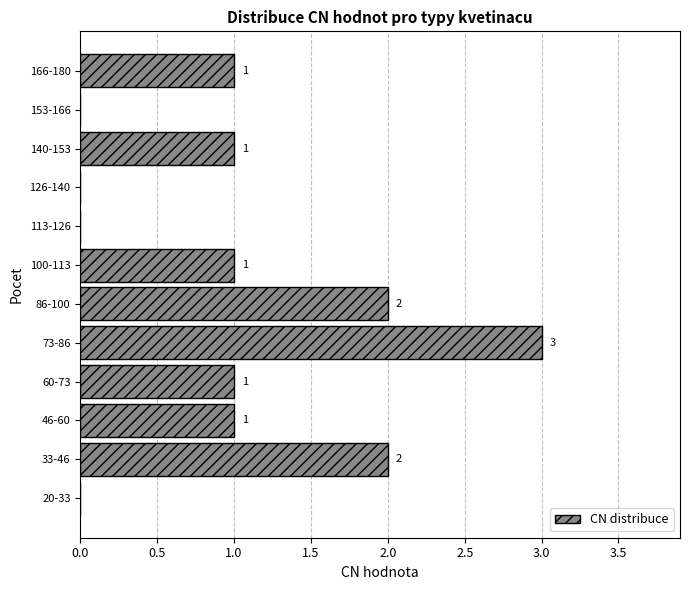

Reading bottom to top, what are all the values shown in this chart?

20-33=0	33-46=2	46-60=1	60-73=1	73-86=3	86-100=2	100-113=1	113-126=0	126-140=0	140-153=1	153-166=0	166-180=1